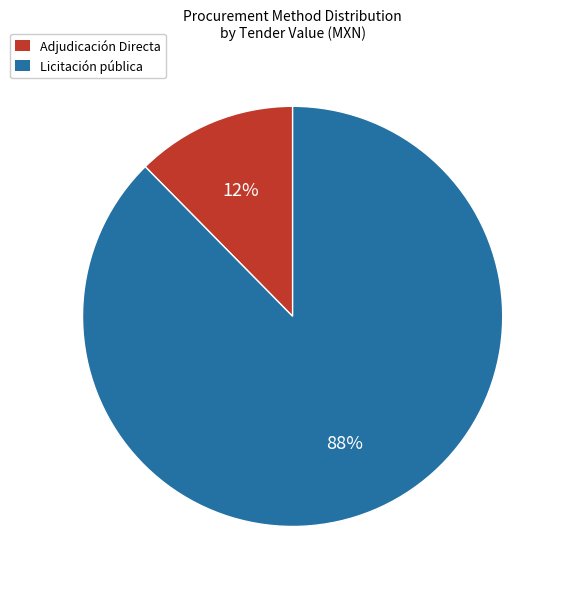

To the nearest percent, what portion does Licitación pública represent?

88%